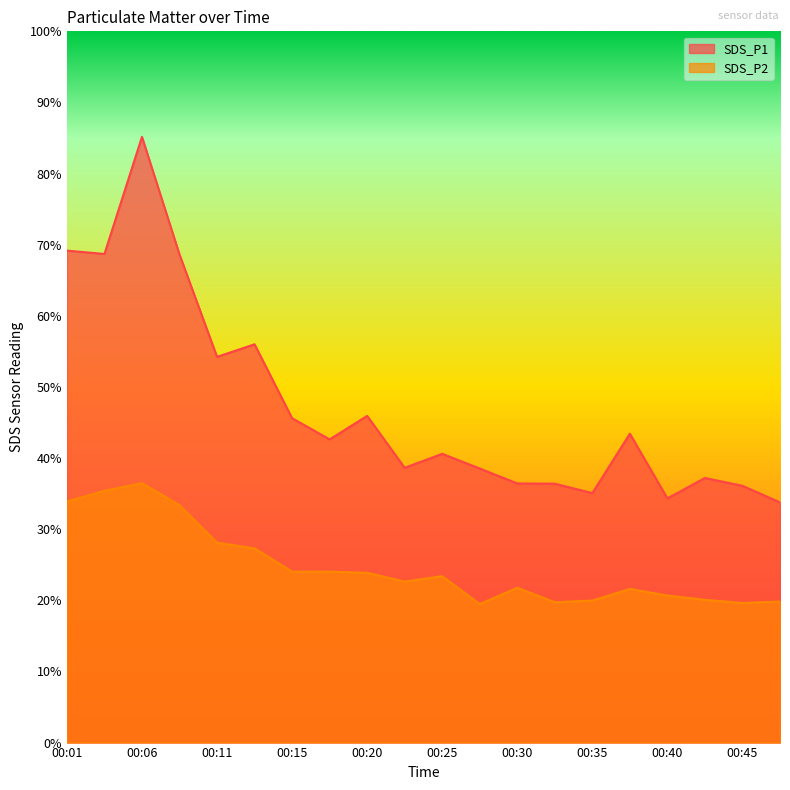

What is the spread (max minus min) of values at 00:32?

16.7